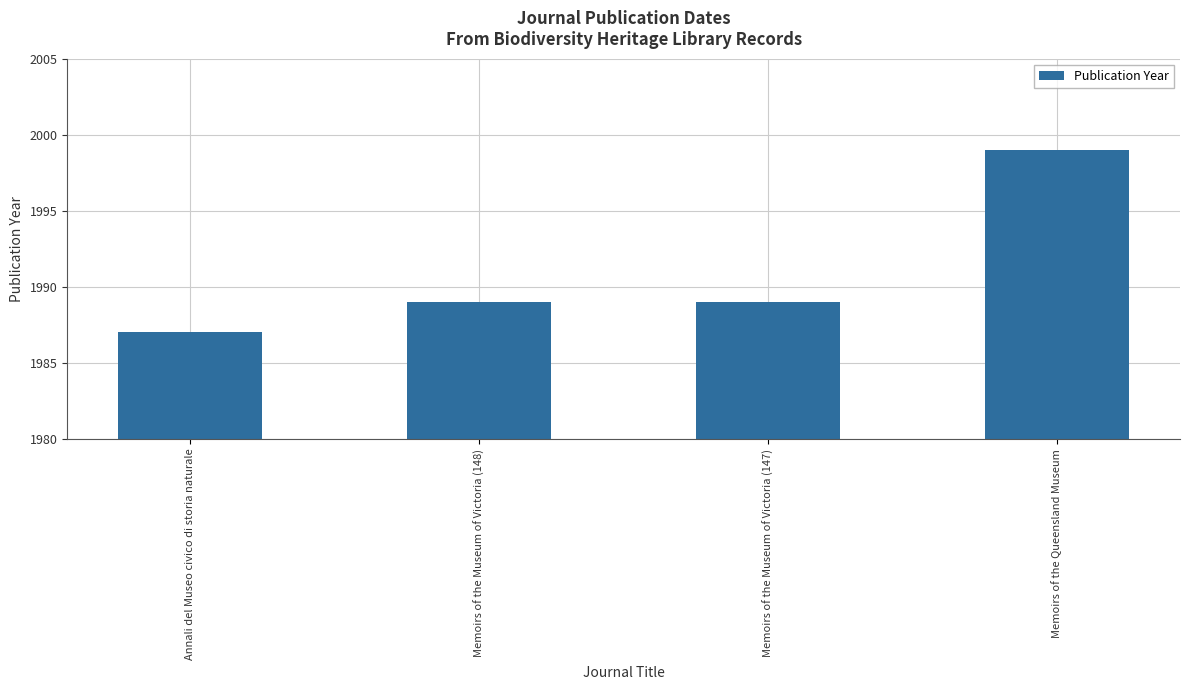

Does the chart contain stacked bars?

No